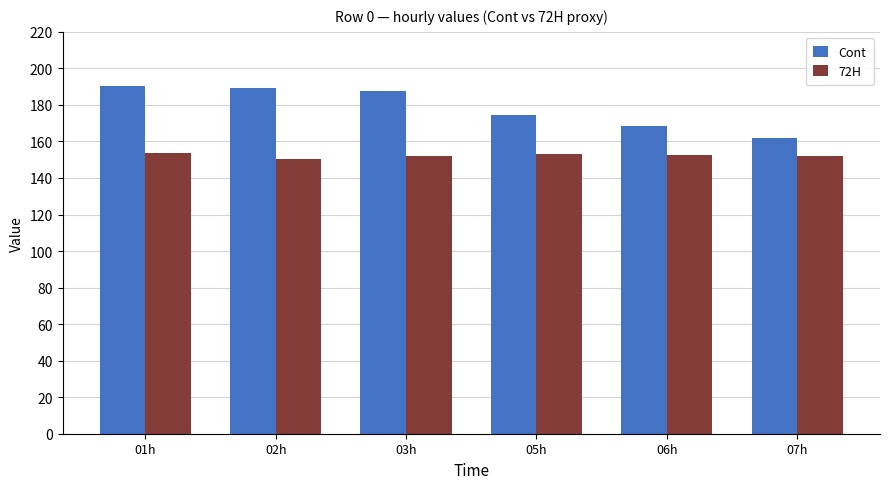

At how many categories does at least one series exceed 154?

6